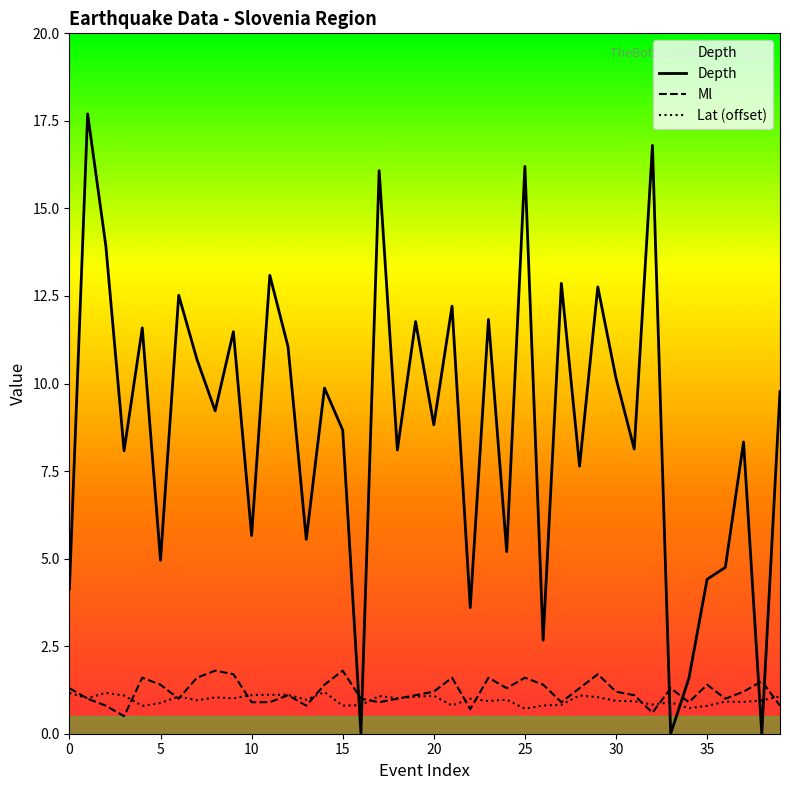

At which label is Ml closest to 1?

2024-05-18